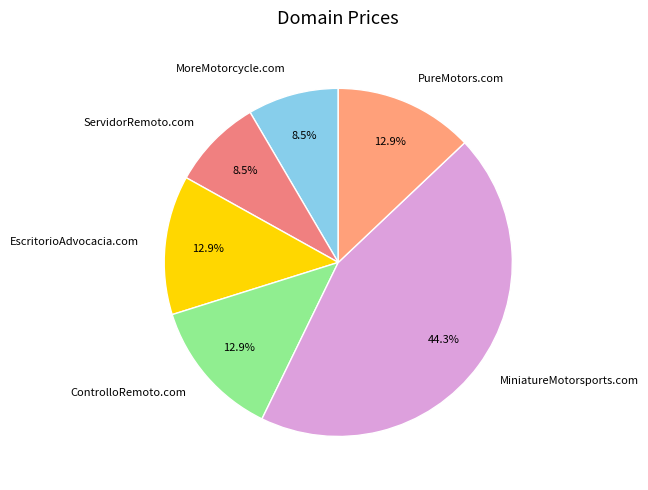

Does any single category account for the majority?

No